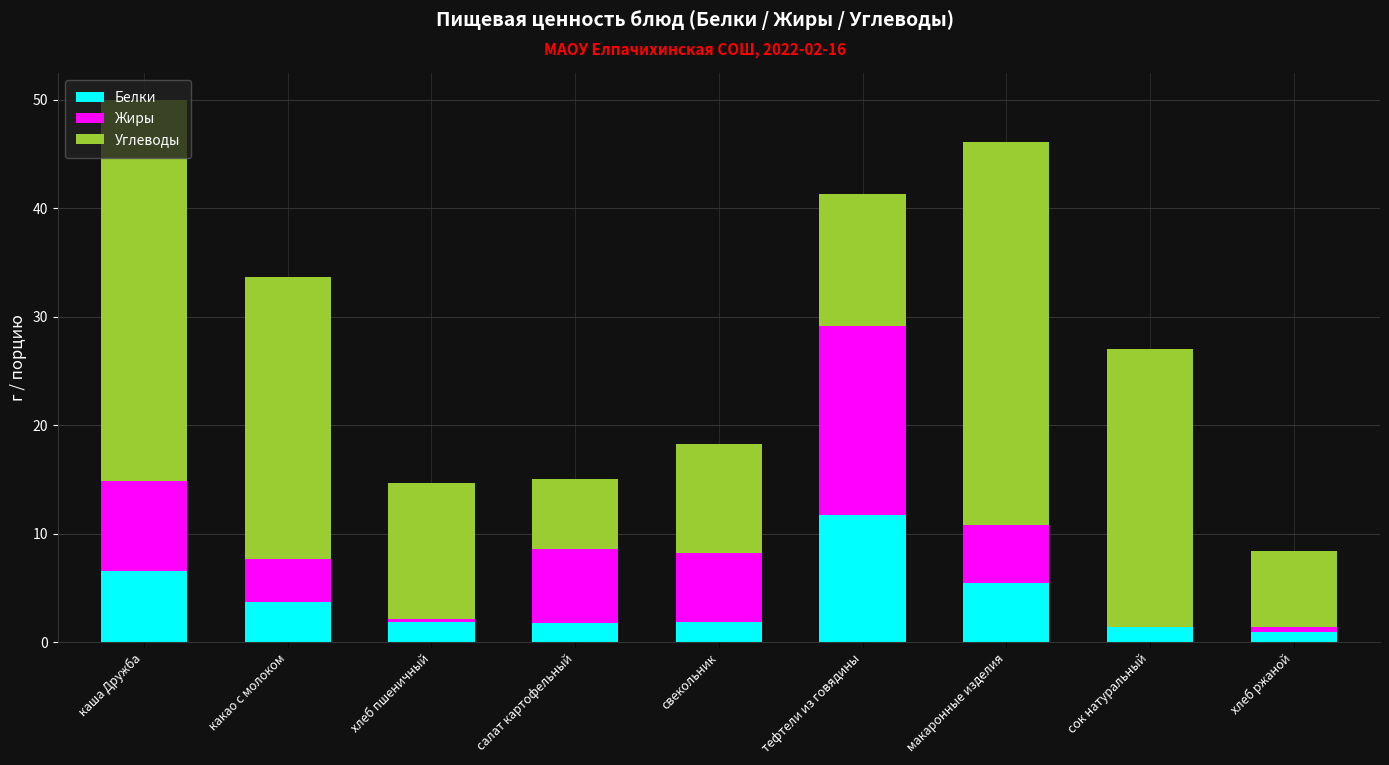

At which label does Белки reach its peak?

тефтели из говядины